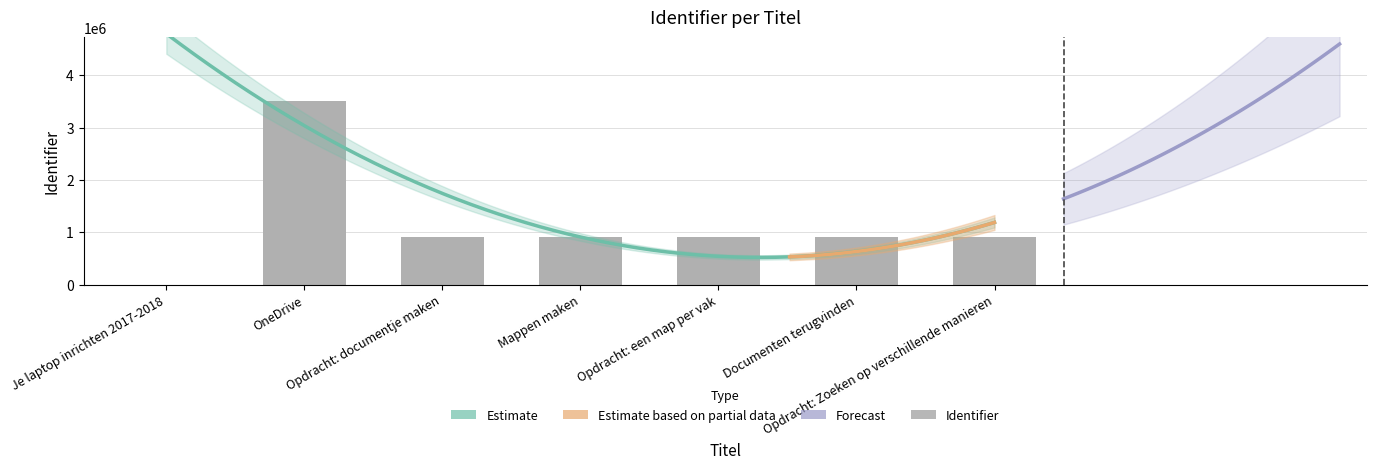

What is the value of the 4th bar from the left?

910357